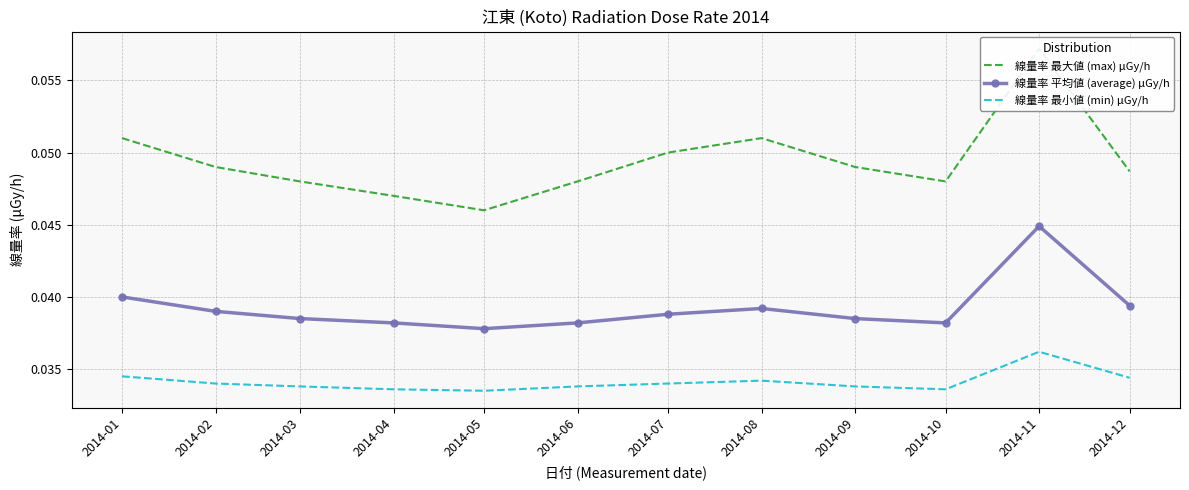

Which series changed the most between 2014-08 and 2014-10?

線量率 最大値 (max) μGy/h